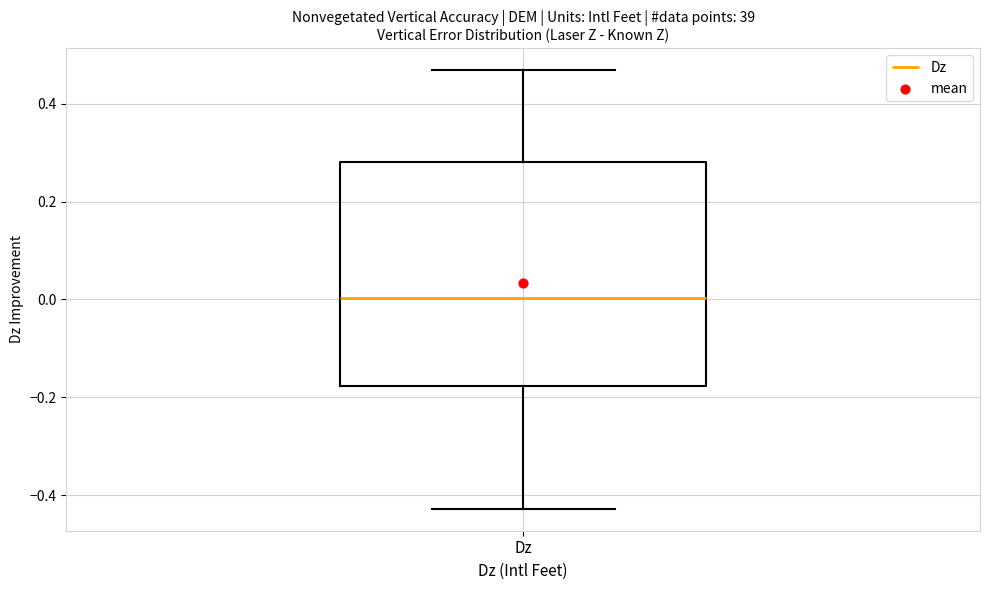

Where does the median line of the box for Dz sit on the y-axis? The values are not printed on the chart, so give them approximately, as read against the axis.

0.00